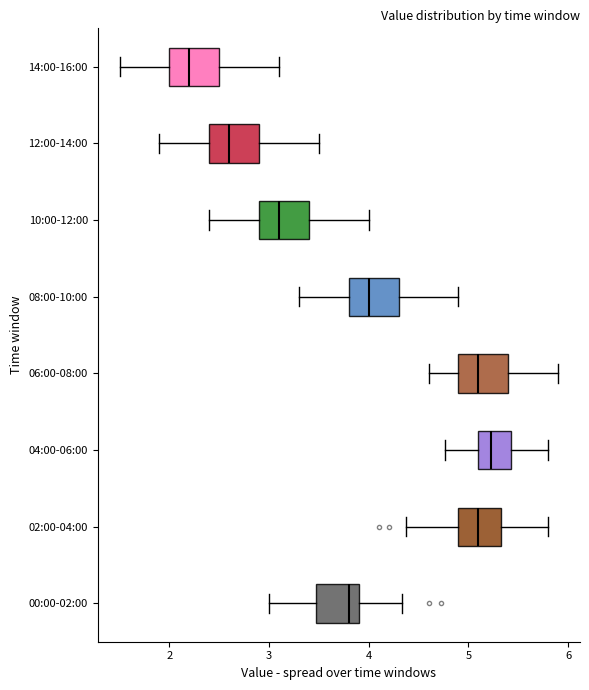

Reading bottom to top, read every box against the x-axis: the position of its median line, the range the box covers, and the ends of its whiskers. The values are not printed on the chart, so give them approximately, as read against the axis.

00:00-02:00: median 3.8, box 3.5 to 3.9, whiskers 3.0 to 4.3
02:00-04:00: median 5.1, box 4.9 to 5.3, whiskers 4.4 to 5.8
04:00-06:00: median 5.2, box 5.1 to 5.4, whiskers 4.8 to 5.8
06:00-08:00: median 5.1, box 4.9 to 5.4, whiskers 4.6 to 5.9
08:00-10:00: median 4.0, box 3.8 to 4.3, whiskers 3.3 to 4.9
10:00-12:00: median 3.1, box 2.9 to 3.4, whiskers 2.4 to 4.0
12:00-14:00: median 2.6, box 2.4 to 2.9, whiskers 1.9 to 3.5
14:00-16:00: median 2.2, box 2.0 to 2.5, whiskers 1.5 to 3.1